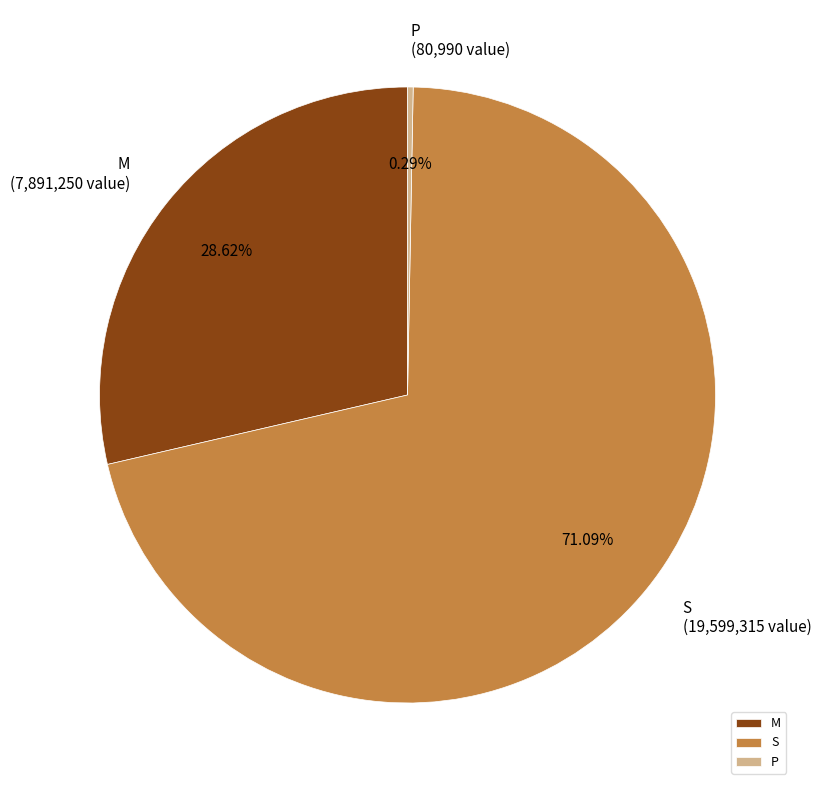

Rank the categories by value from lowest to highest.

P, M, S